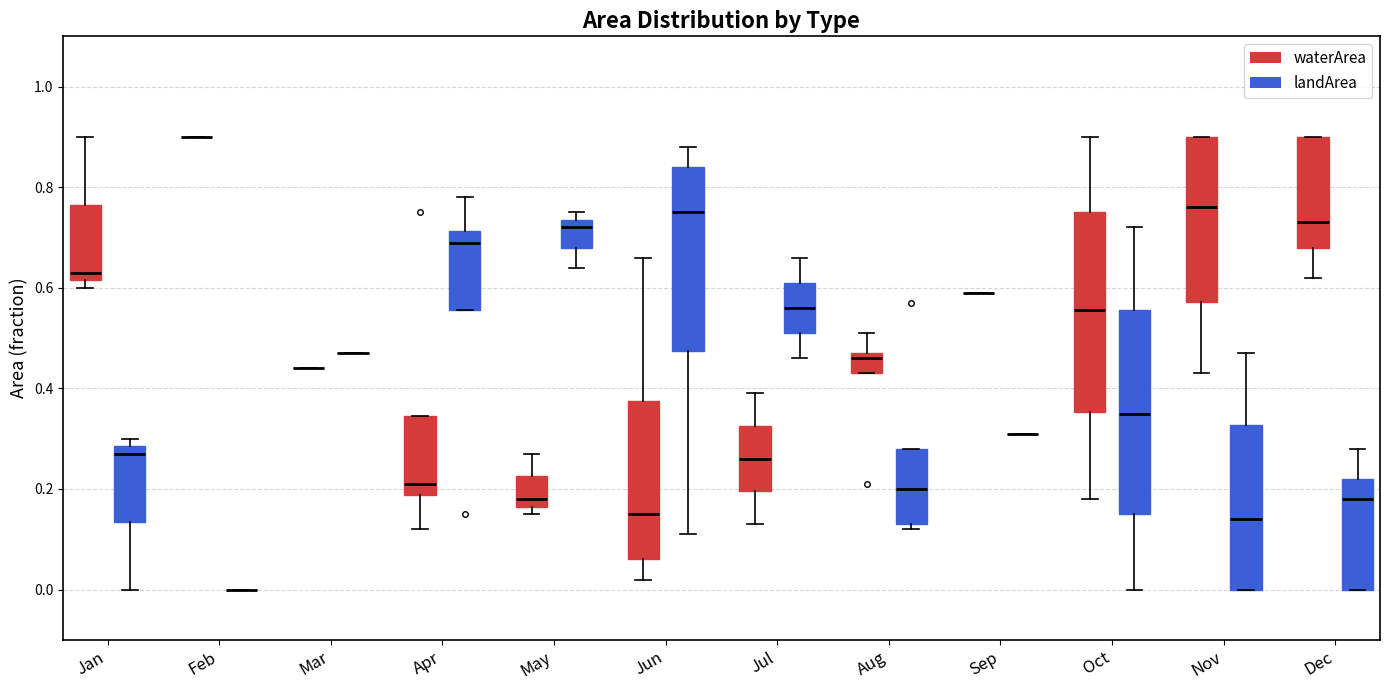

Reading left to right, read every box against the y-axis: the position of its median line, the range the box covers, and the ends of its whiskers. The values are not printed on the chart, so give them approximately, as read against the axis.

Jan (waterArea): median 0.64, box 0.62 to 0.76, whiskers 0.60 to 0.90
Jan (landArea): median 0.28 (just below the box's upper edge), box 0.14 to 0.28, whiskers 0.00 to 0.30
Feb (waterArea): box collapsed to a line at 0.90, whiskers 0.90 to 0.90
Feb (landArea): box collapsed to a line at 0.00, whiskers 0.00 to 0.00
Mar (waterArea): box collapsed to a line at 0.44, whiskers 0.44 to 0.44
Mar (landArea): box collapsed to a line at 0.48, whiskers 0.48 to 0.48
Apr (waterArea): median 0.22, box 0.18 to 0.34, whiskers 0.12 to 0.34
Apr (landArea): median 0.70, box 0.56 to 0.72, whiskers 0.56 to 0.78
May (waterArea): median 0.18, box 0.16 to 0.22, whiskers 0.16 (just below the box's lower edge) to 0.28
May (landArea): median 0.72, box 0.68 to 0.74, whiskers 0.64 to 0.76
Jun (waterArea): median 0.16, box 0.06 to 0.38, whiskers 0.02 to 0.66
Jun (landArea): median 0.76, box 0.48 to 0.84, whiskers 0.12 to 0.88
Jul (waterArea): median 0.26, box 0.20 to 0.32, whiskers 0.14 to 0.40
Jul (landArea): median 0.56, box 0.52 to 0.62, whiskers 0.46 to 0.66
Aug (waterArea): median 0.46, box 0.44 to 0.48, whiskers 0.44 to 0.52
Aug (landArea): median 0.20, box 0.14 to 0.28, whiskers 0.12 to 0.28
Sep (waterArea): box collapsed to a line at 0.60, whiskers 0.60 to 0.60
Sep (landArea): box collapsed to a line at 0.32, whiskers 0.32 to 0.32
Oct (waterArea): median 0.56, box 0.36 to 0.76, whiskers 0.18 to 0.90
Oct (landArea): median 0.36, box 0.16 to 0.56, whiskers 0.00 to 0.72
Nov (waterArea): median 0.76, box 0.58 to 0.90, whiskers 0.44 to 0.90
Nov (landArea): median 0.14, box 0.00 to 0.32, whiskers 0.00 to 0.48
Dec (waterArea): median 0.74, box 0.68 to 0.90, whiskers 0.62 to 0.90
Dec (landArea): median 0.18, box 0.00 to 0.22, whiskers 0.00 to 0.28